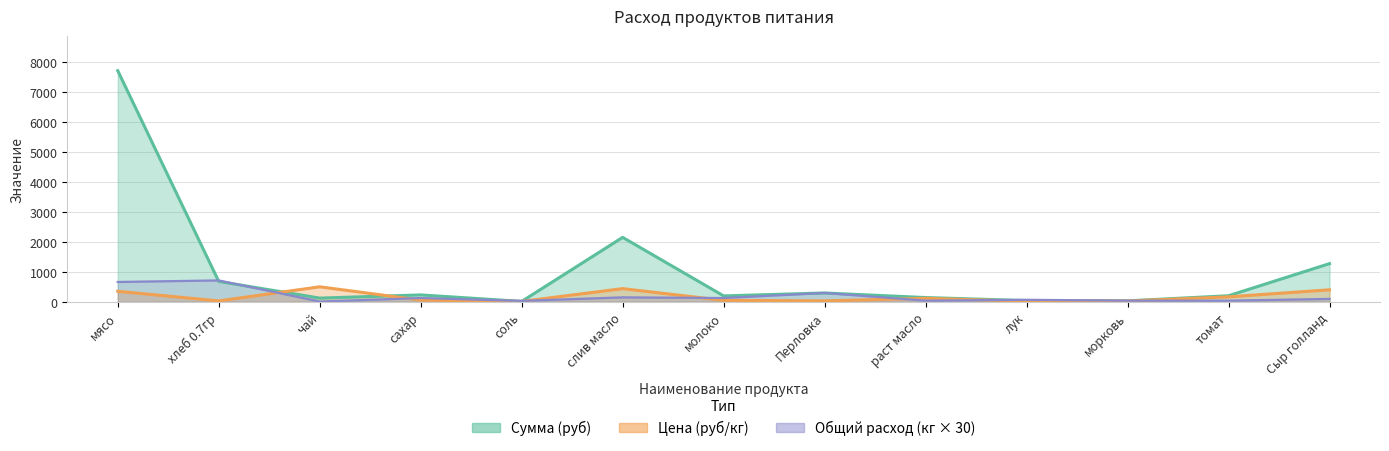

Where do Сумма (руб) and Цена (руб/кг) first cross each other?

хлеб 0.7гр and чай